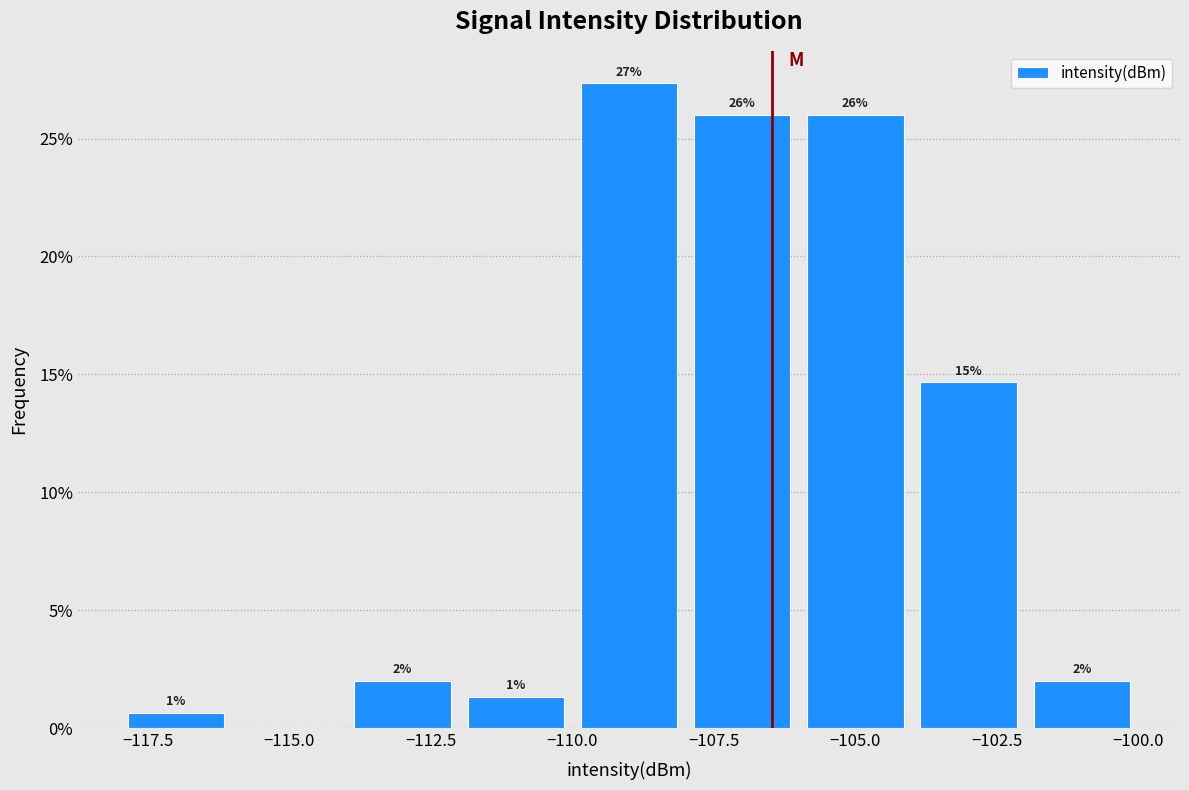

Over which range of the x-axis is the bar tallest?

-110 to -108